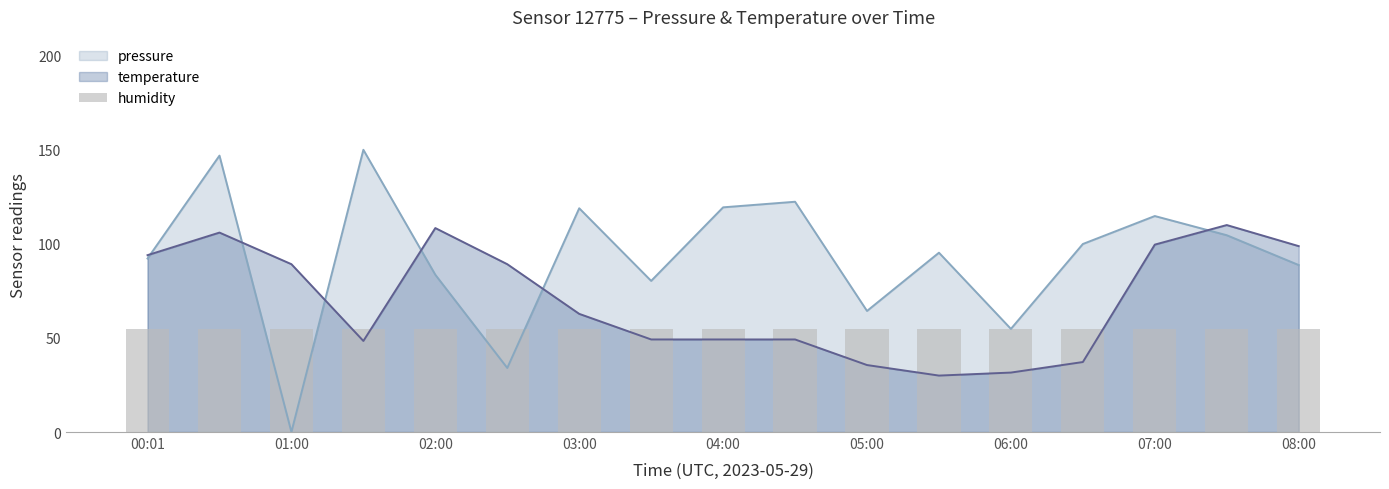

What is the difference between the pressure values at 03:00 and 05:30?

23.6